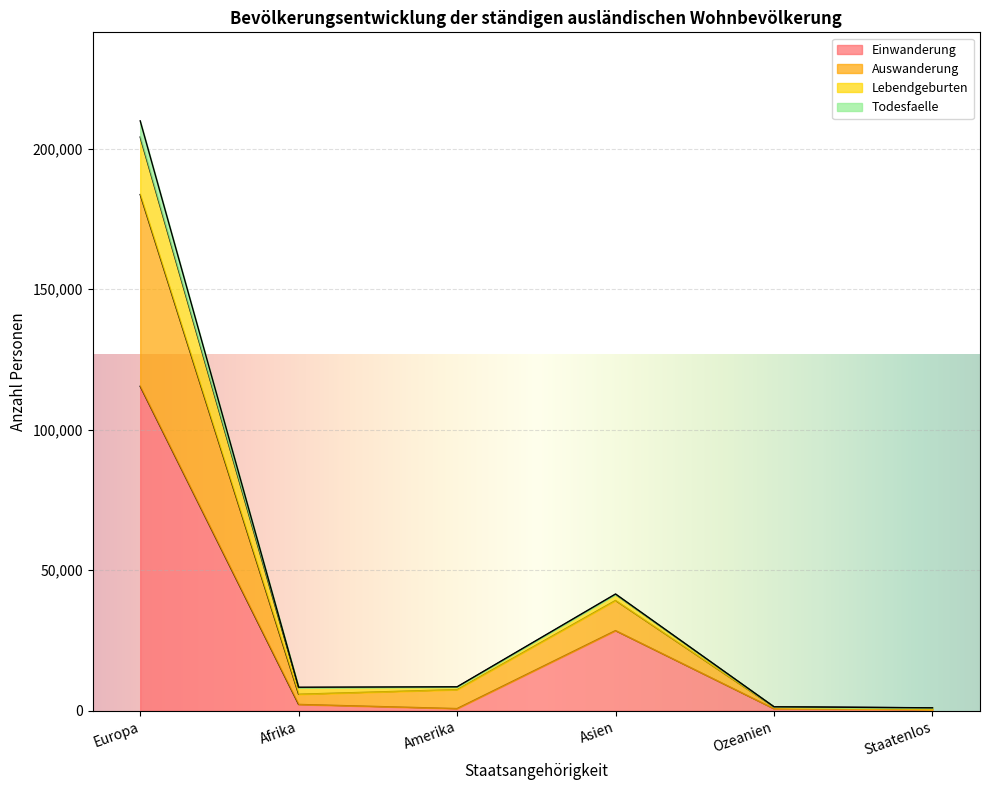

True or false: Auswanderung and Todesfaelle cross at least once.

False